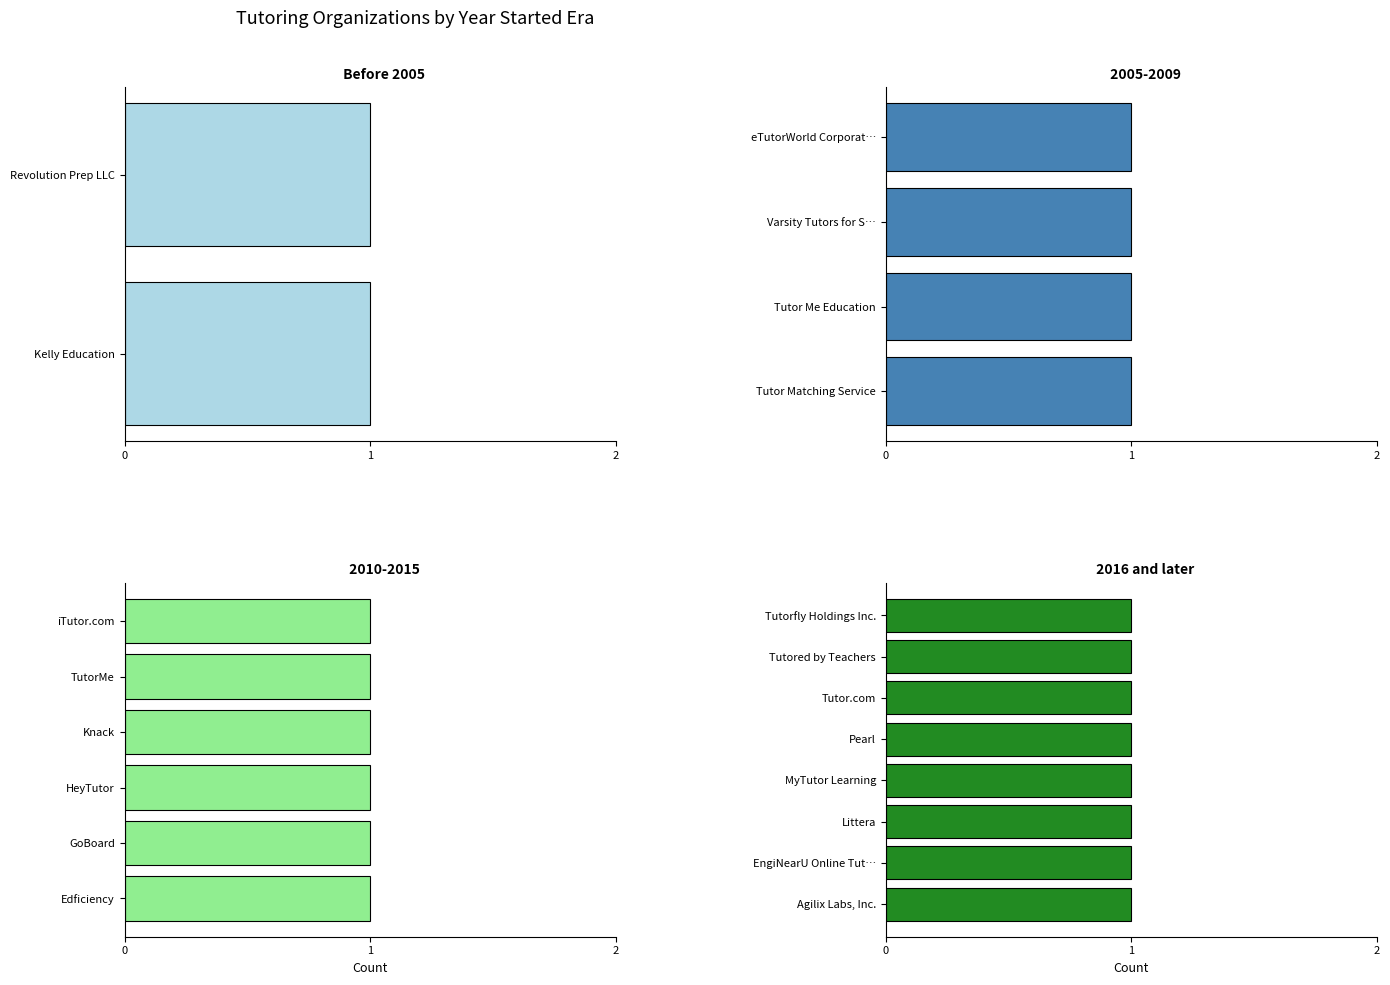

What is the label of the 3rd bar from the right?

Tutorfly Holdings Inc.